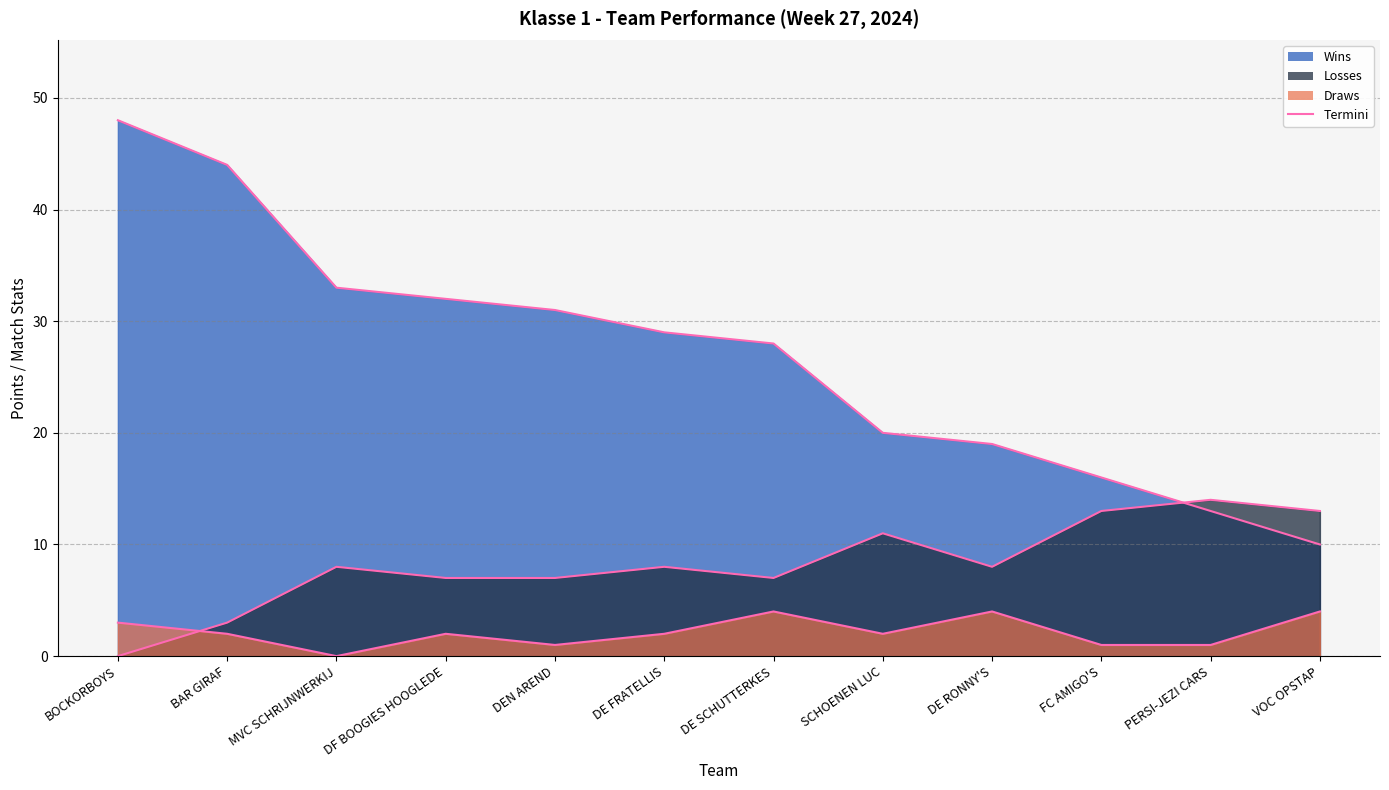

Is it true that Wins line equals 16 at FC AMIGO'S?

True